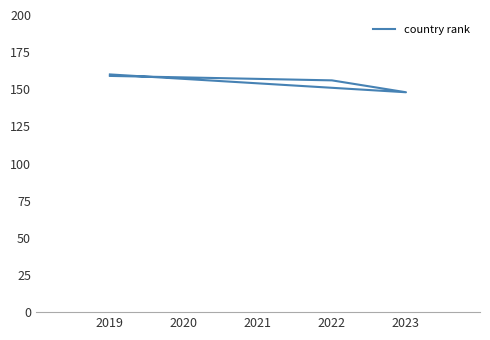

Reading left to right, extract all data points from this chart.

159	156	148	160